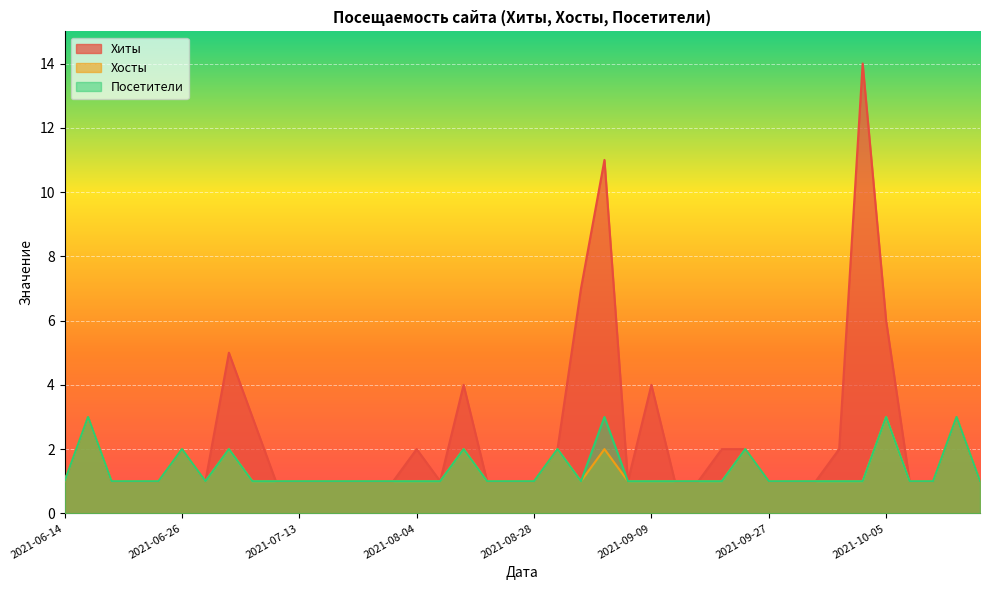

Between 2021-09-12 and 2021-09-15, which is larger?

2021-09-15